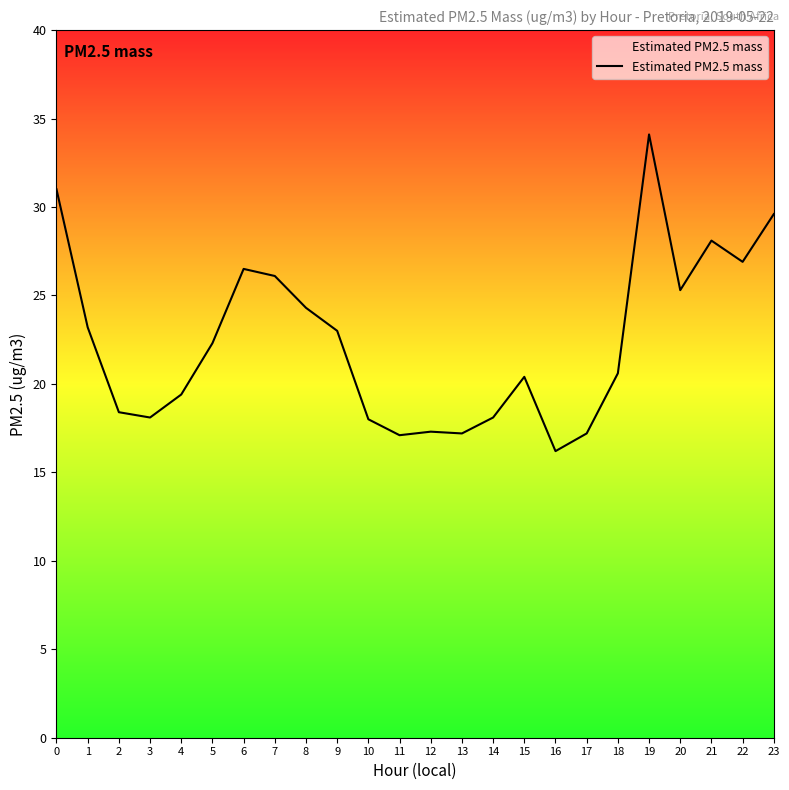

What is the difference between the maximum and minimum values?

17.9